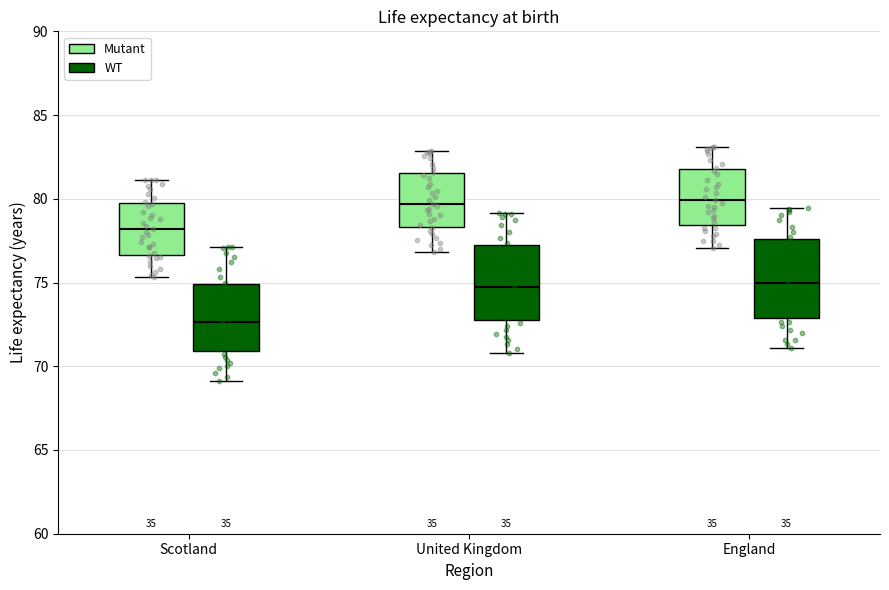

Which box has the lowest median line?

Scotland (WT)